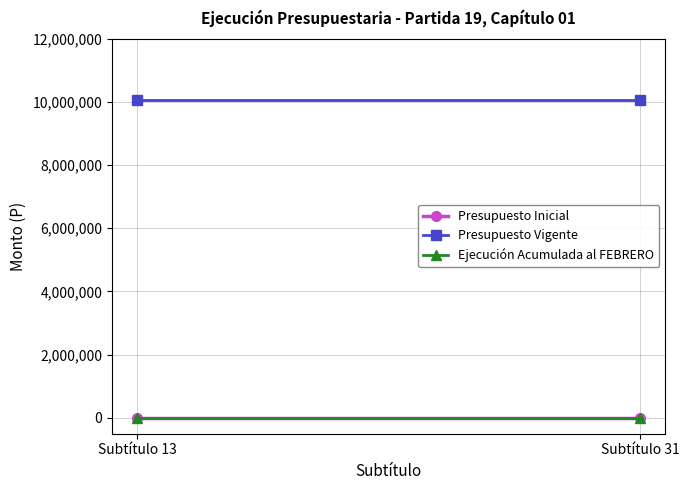

What is the greatest value displayed?

10042996